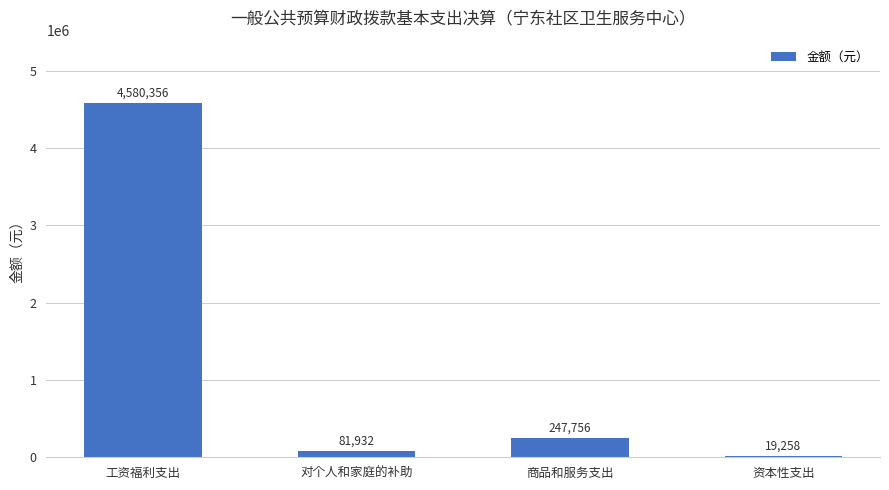

Between 工资福利支出 and 资本性支出, which is larger?

工资福利支出